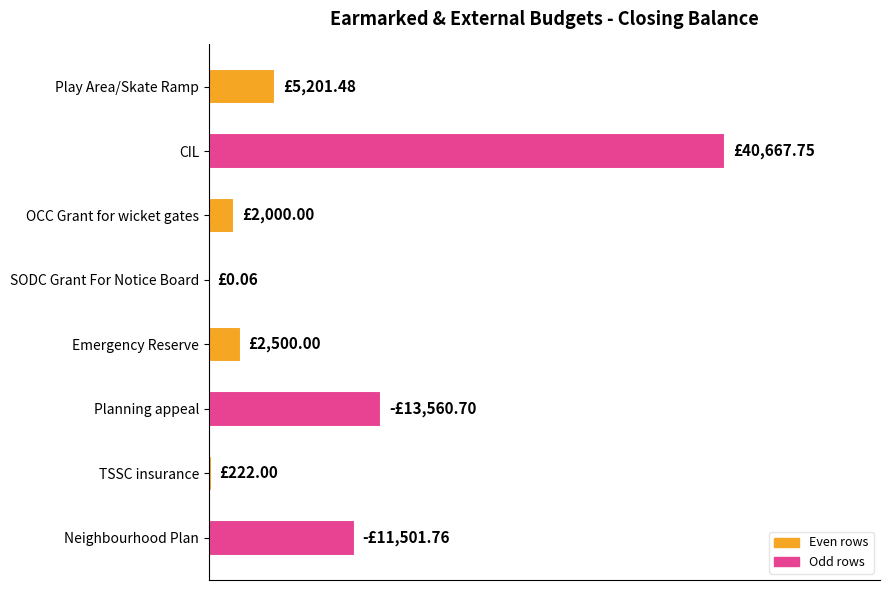

Where is the data nearest to the value 50?

Planning appeal